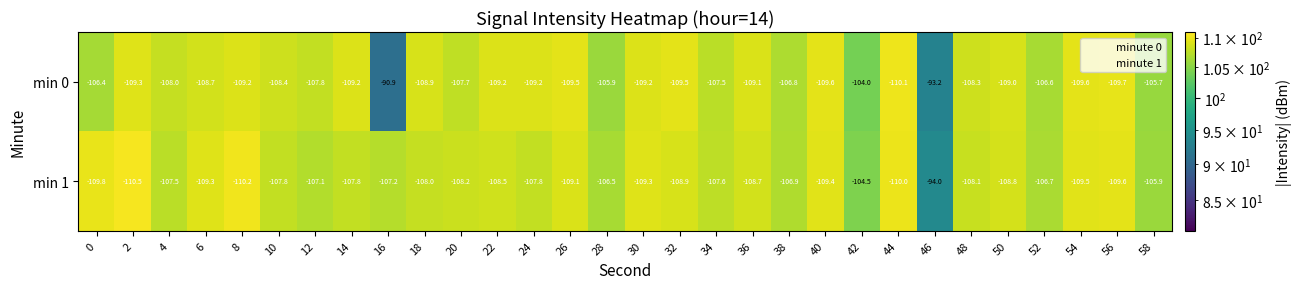

Which series changed the most between 38 and 56?

min 0